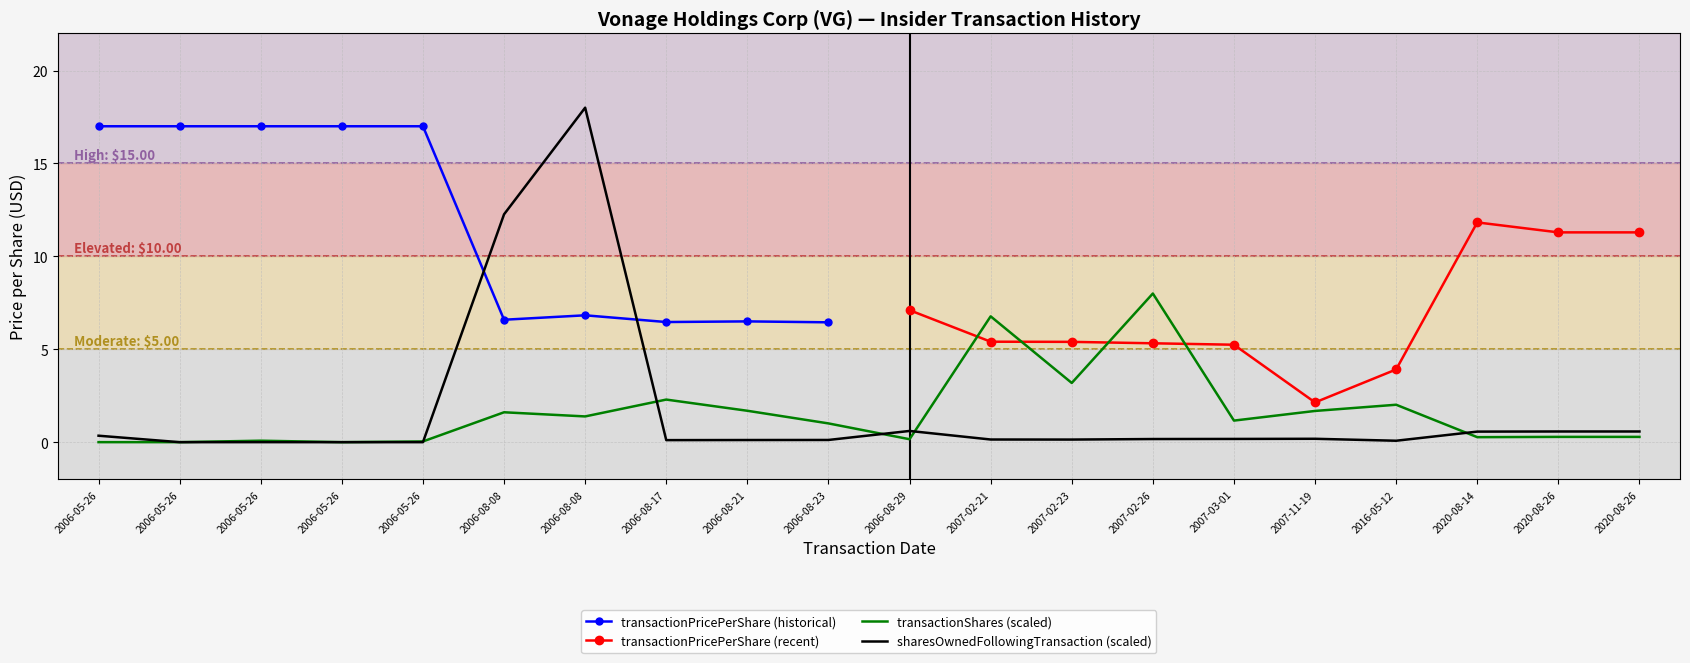

What value does the sharesOwned_k series have at 2006-08-17?

0.1